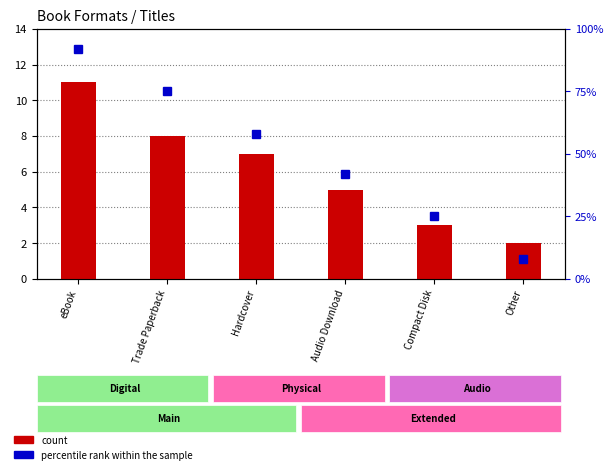

Between Hardcover and eBook, which is larger?

eBook